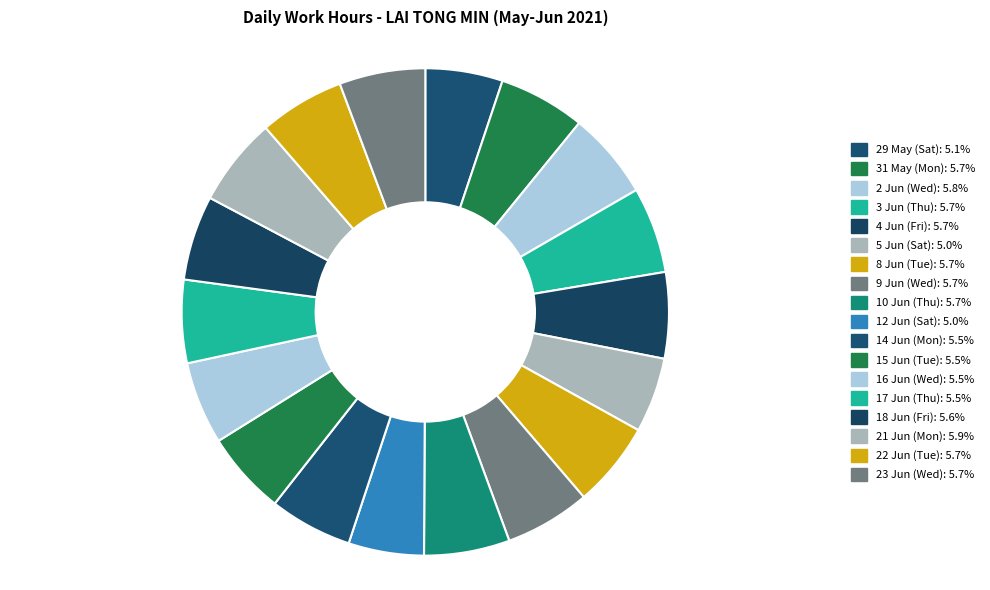

Which has a higher value, 31 May (Mon) or 9 Jun (Wed)?

31 May (Mon)